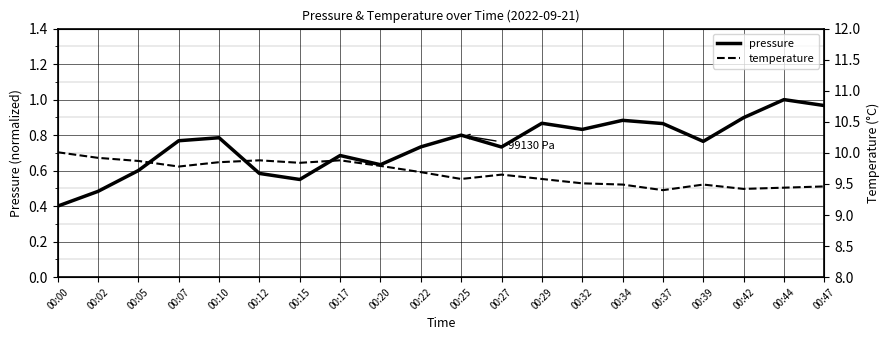

The value of pressure at 00:02 is 0.5. True or false?

True